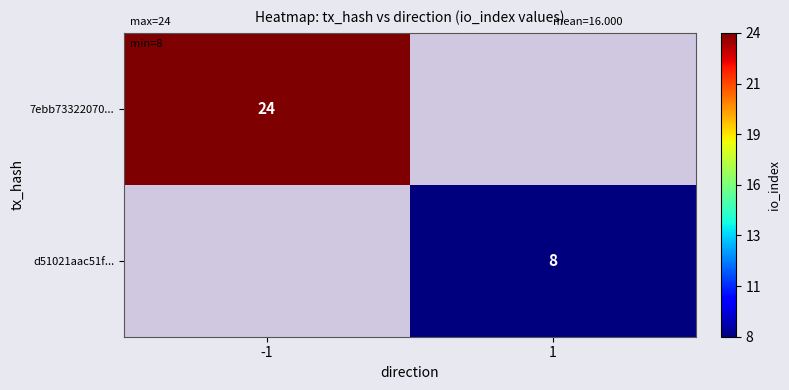

Is the value of 7ebb73322070... at -1 greater than the value of d51021aac51f... at 1?

Yes